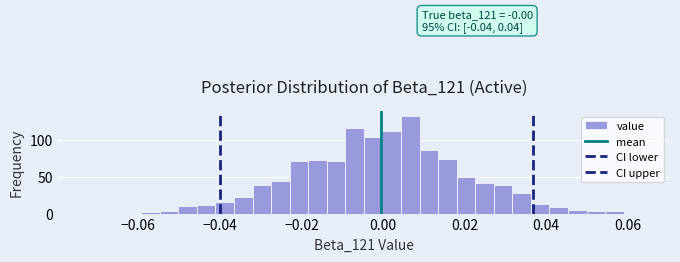

Around what value on the x-axis is the tallest bar? Give the approximate position of its centre, as read against the axis.

0.006